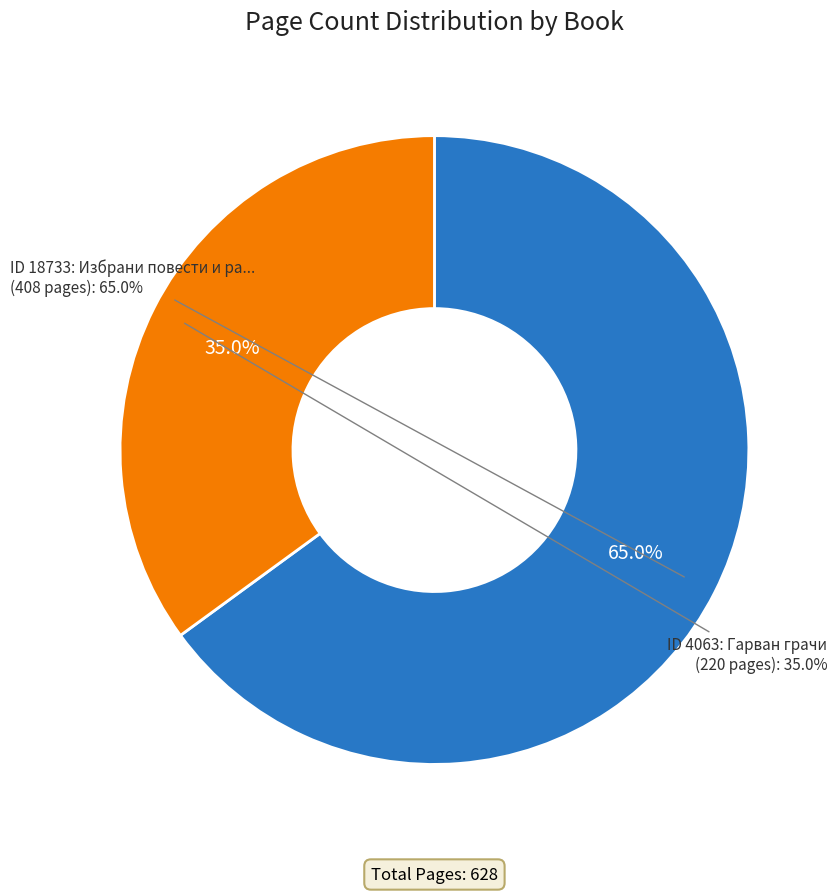

What is the change in value from 18733 to 4063?

-188